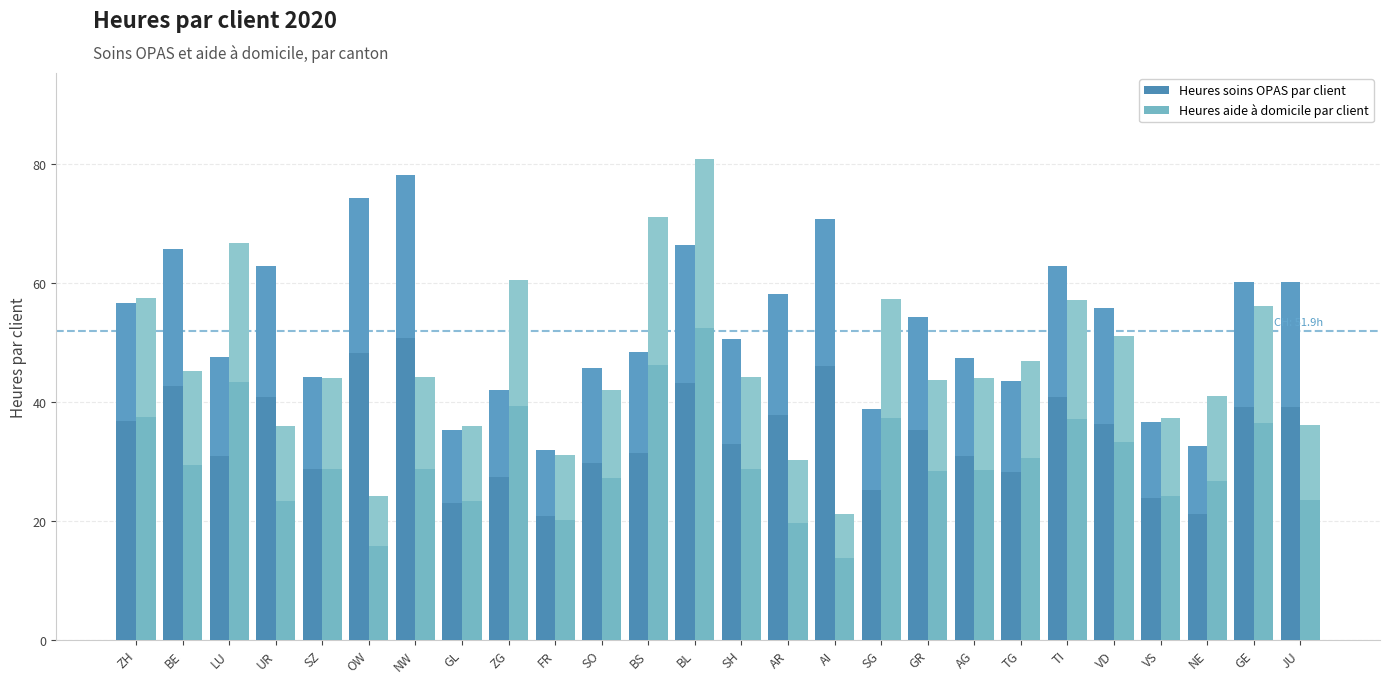

What is the difference between the Heures aide à domicile par client values at AI and JU?

15.0